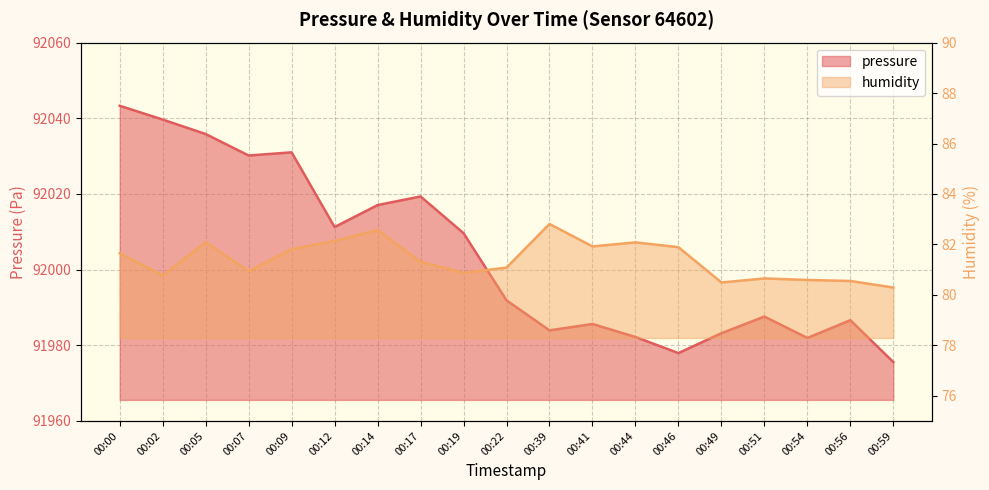

What is the spread (max minus min) of values at 00:09?

91949.2